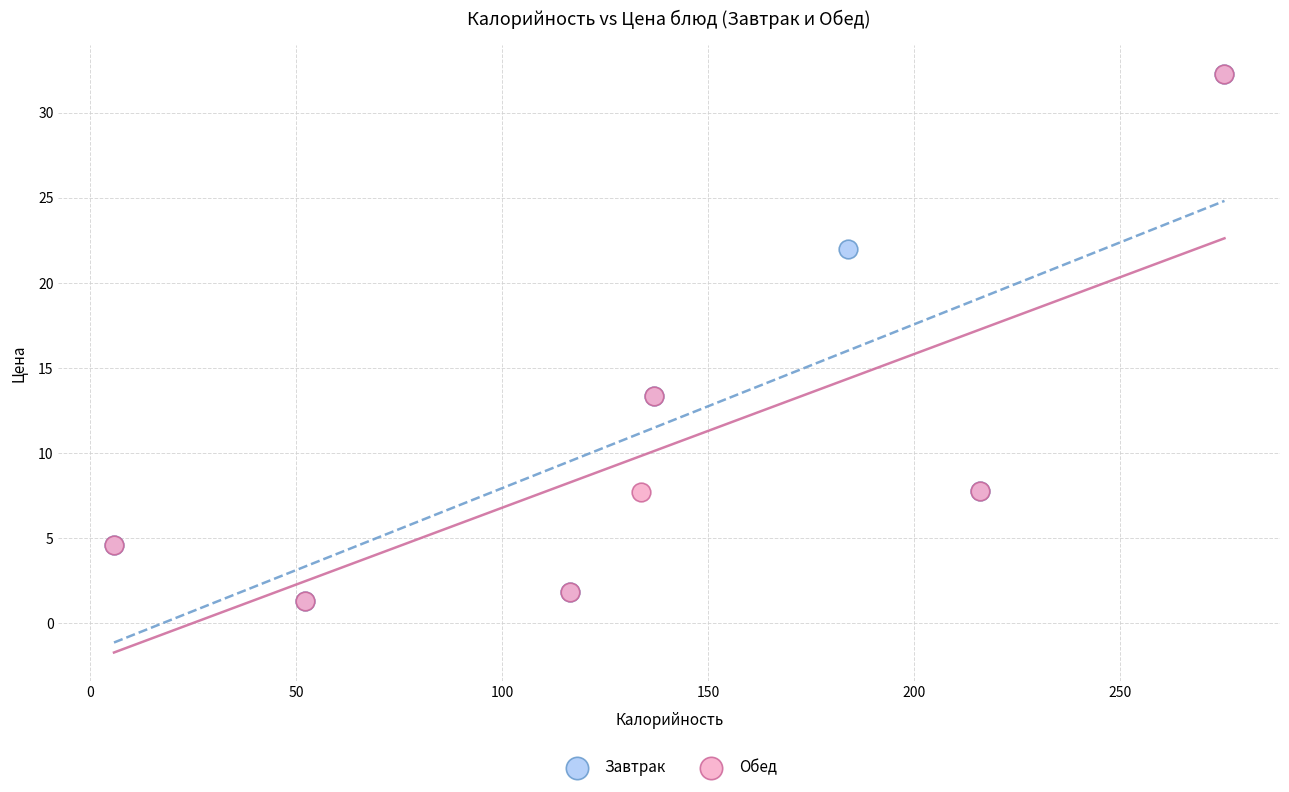

What are all the series names shown in the legend?

Завтрак, Обед